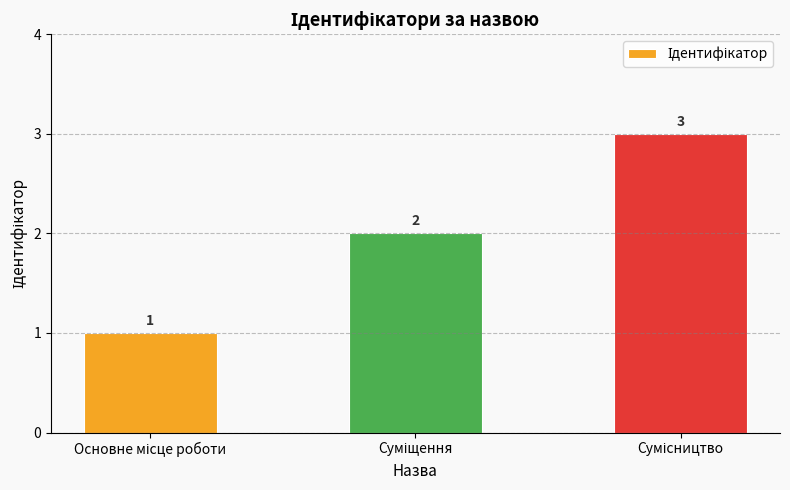

Reading right to left, extract all data points from this chart.

3	2	1